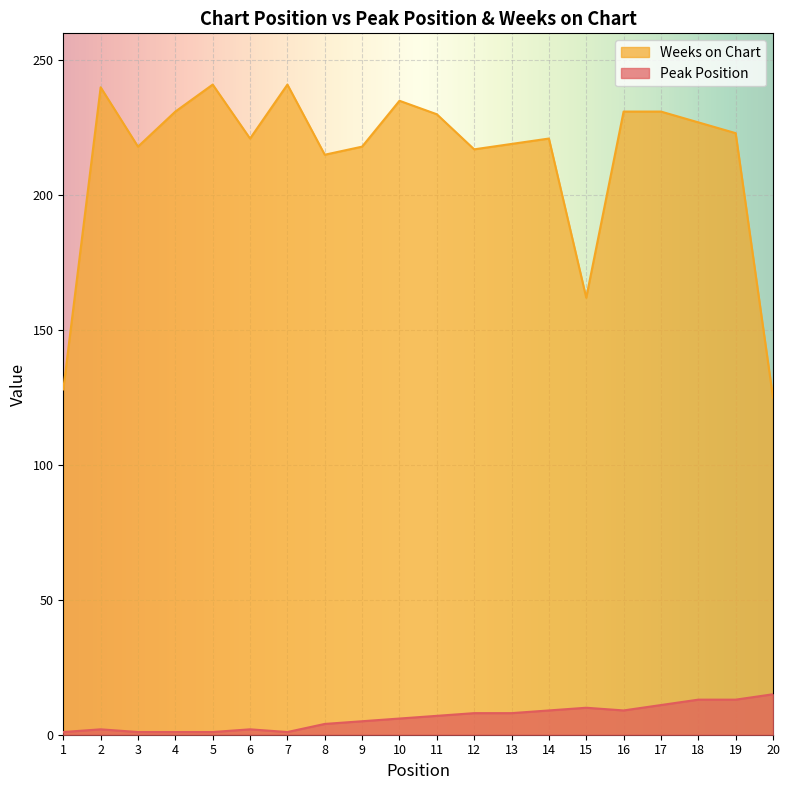

True or false: Weeks on Chart has a value of 217 at 12.

True